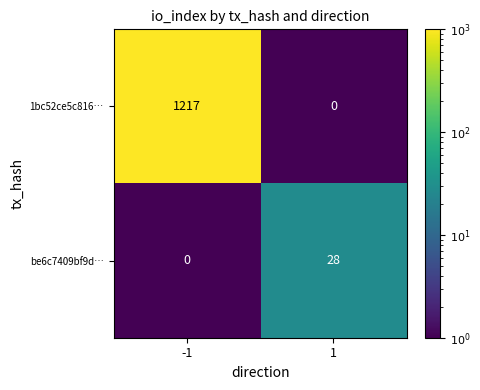

The value of 1bc52ce5c816… at -1 is 1217. True or false?

True